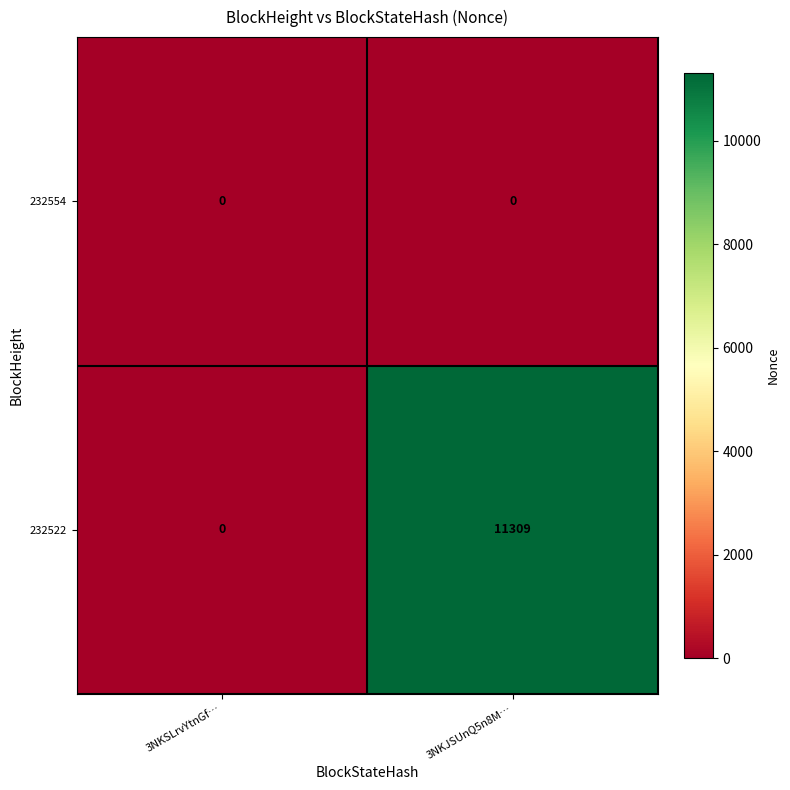

At which label is 232522 closest to 5654?

3NKSLrvYtnGf…